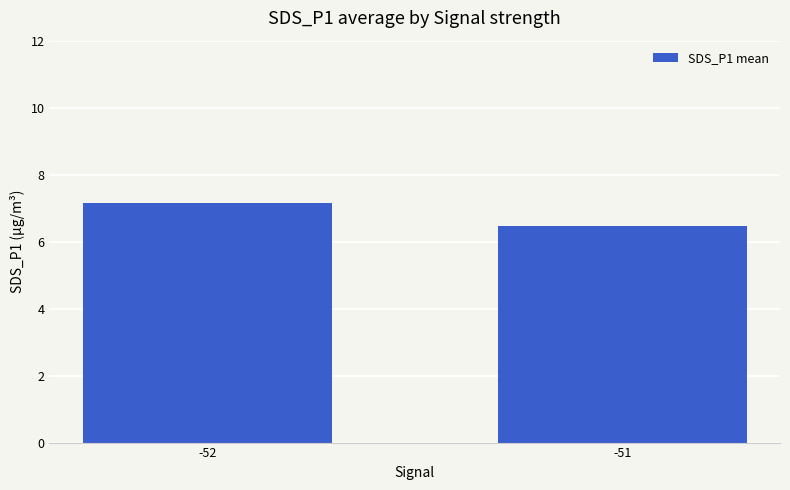

List the labels in order of value, largest first.

-52, -51